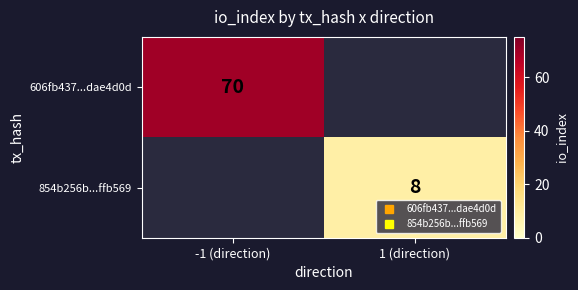

Is the value of 606fb437...dae4d0d at -1 (direction) greater than the value of 854b256b...ffb569 at 1 (direction)?

Yes